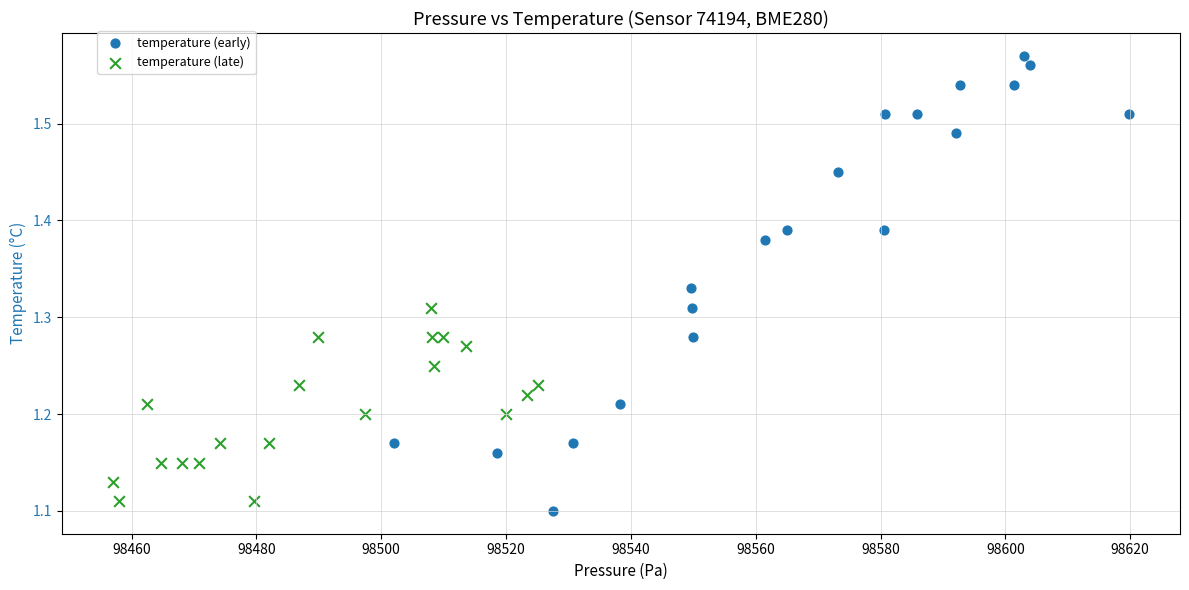

Which series has the widest spread of Y values?

temperature (early)